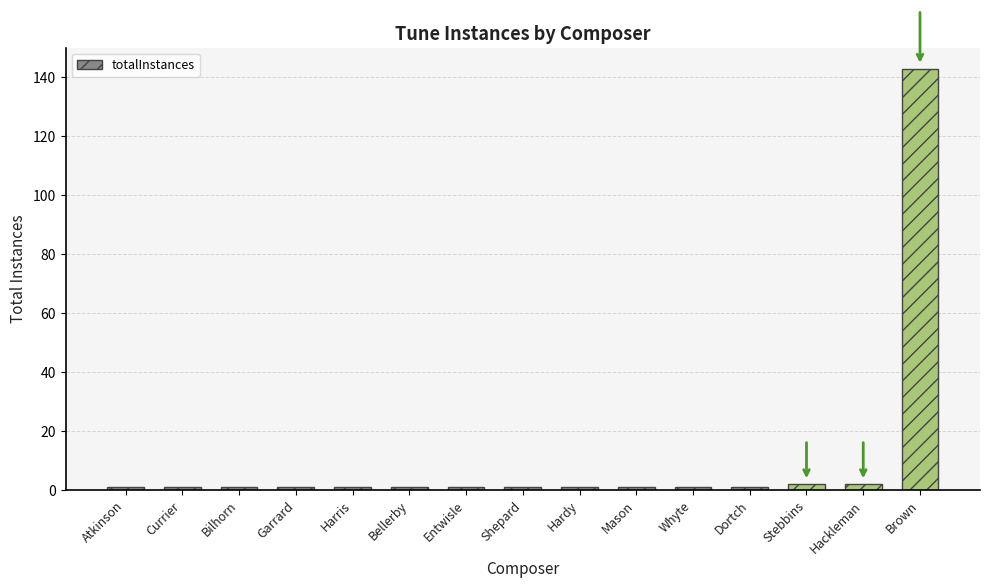

Reading left to right, transcribe all the data shown in this chart.

1	1	1	1	1	1	1	1	1	1	1	1	2	2	143